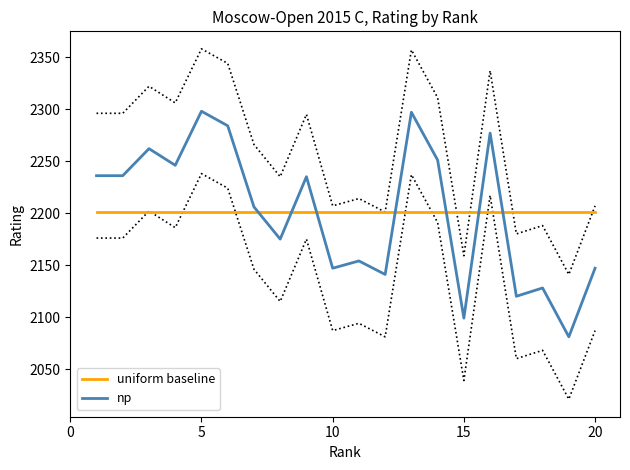

True or false: np has a value of 3105 at 20.

False